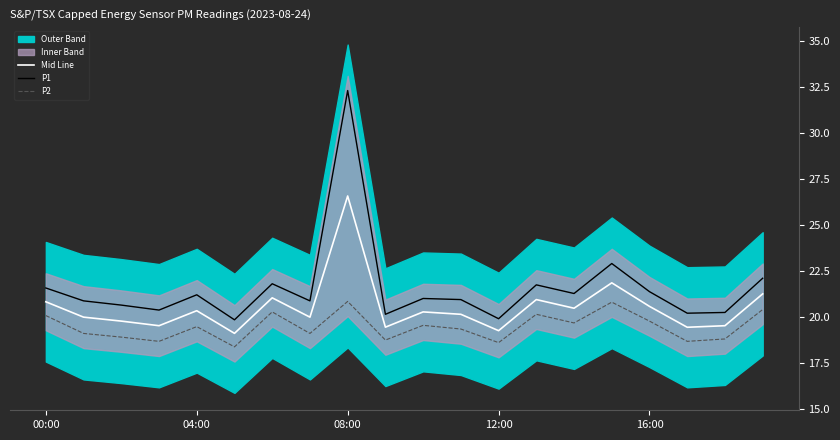

Which series has the largest total across all categories?

P1